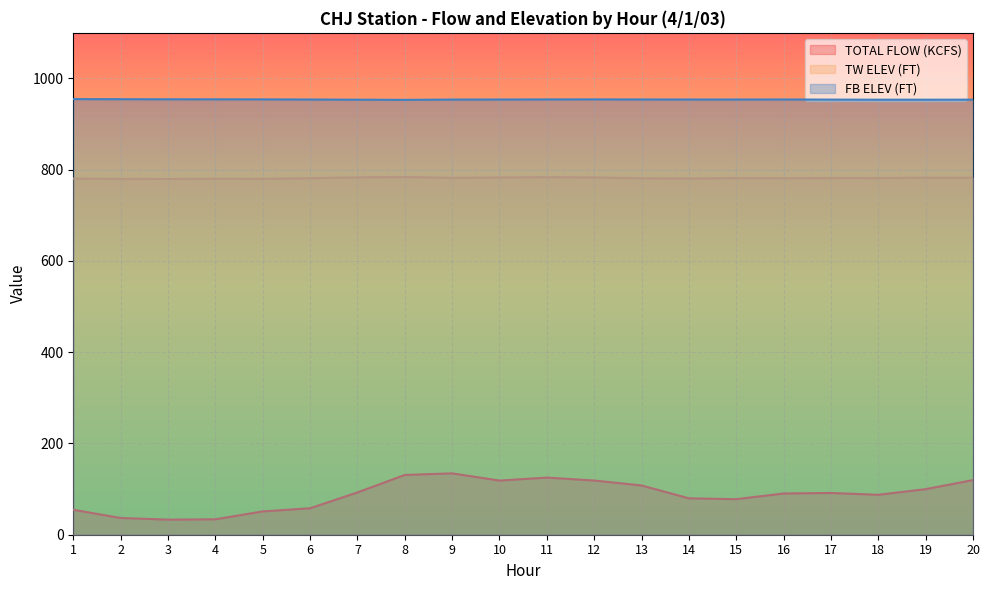

True or false: FB ELEV (FT) and TW ELEV (FT) intersect in this chart.

False